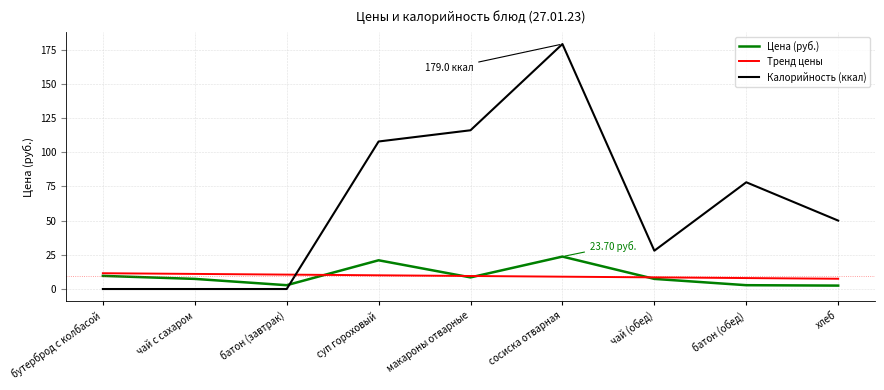

List the series in order of their peak value, highest first.

Калорийность (ккал), Цена (руб.), Тренд цены